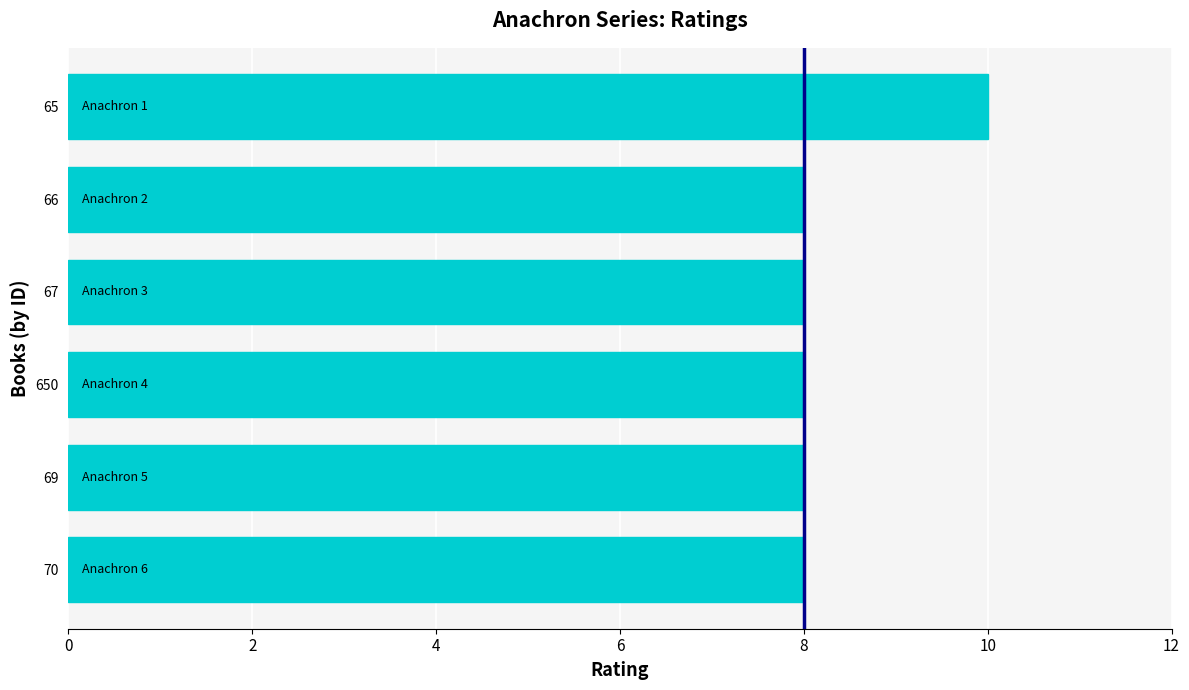

The value at 65 is 13. True or false?

False